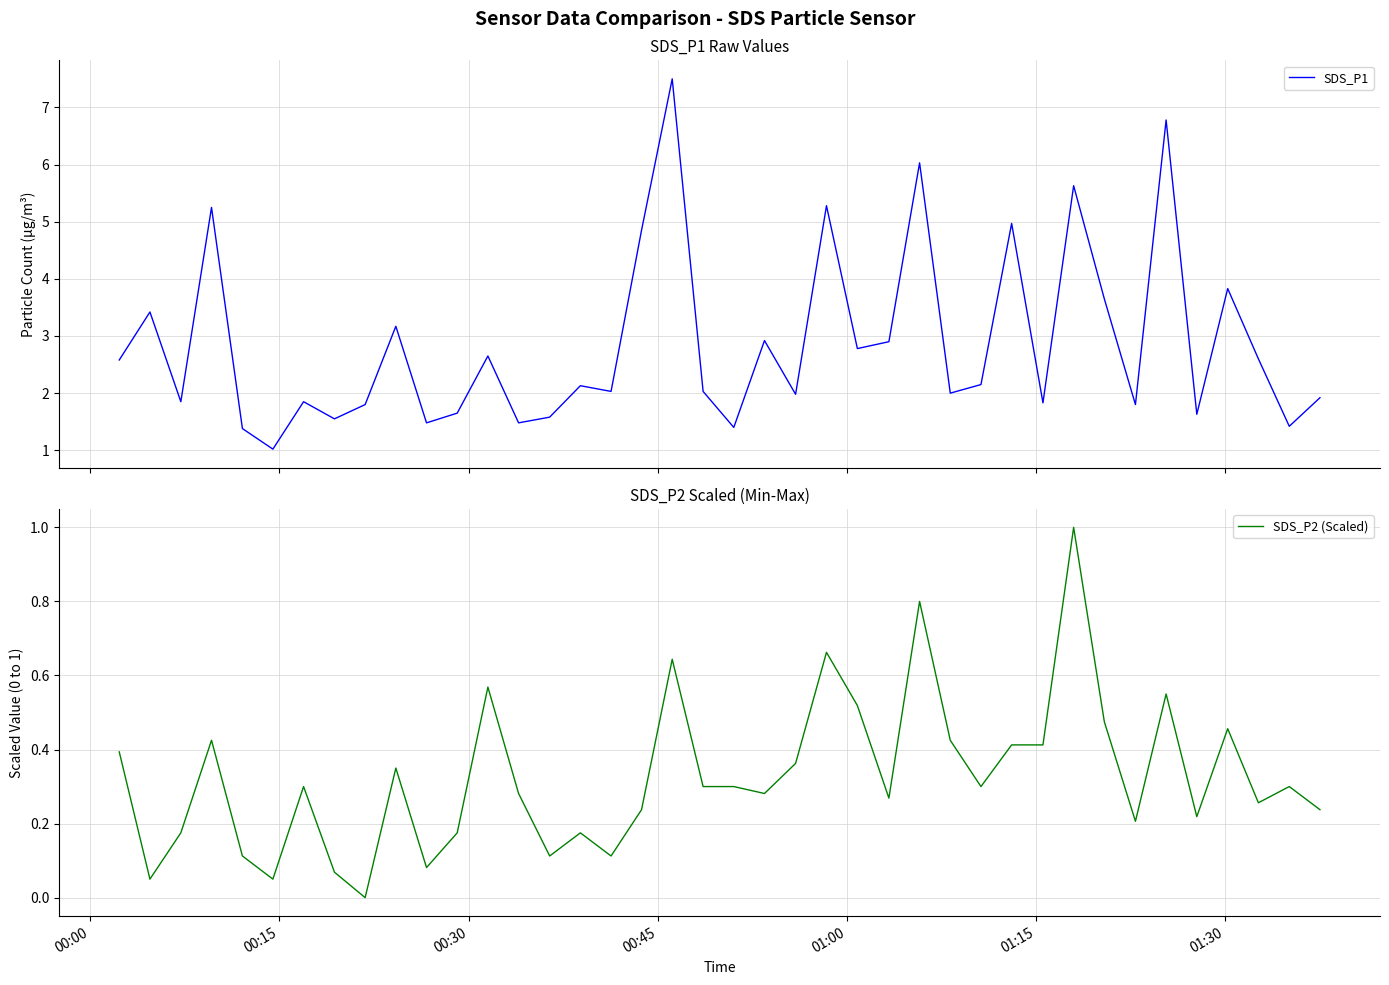

What is the highest value of the SDS_P1 series?

7.5